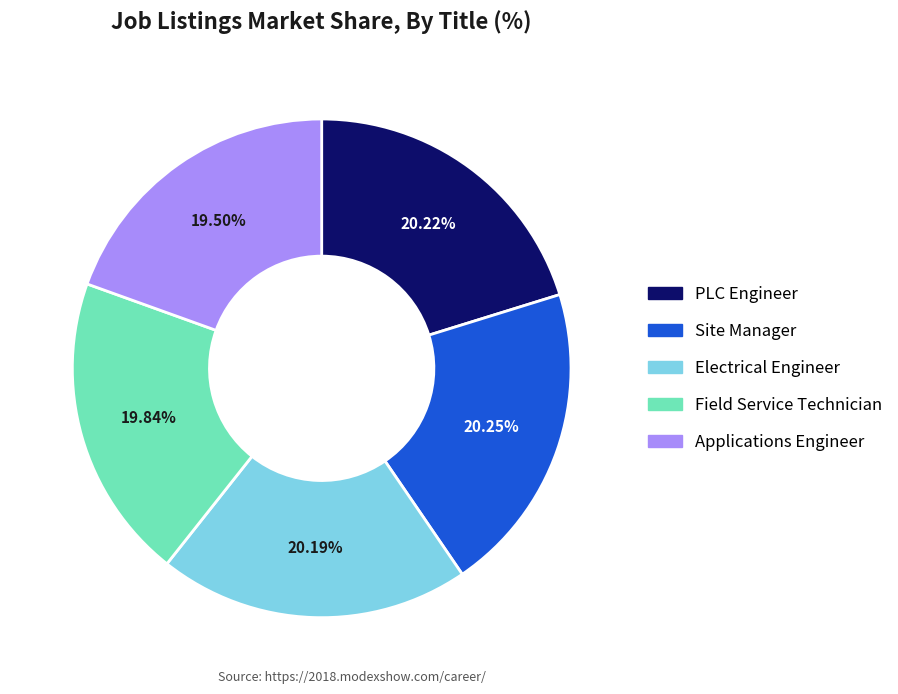

Does Electrical Engineer represent more than half of the total?

No